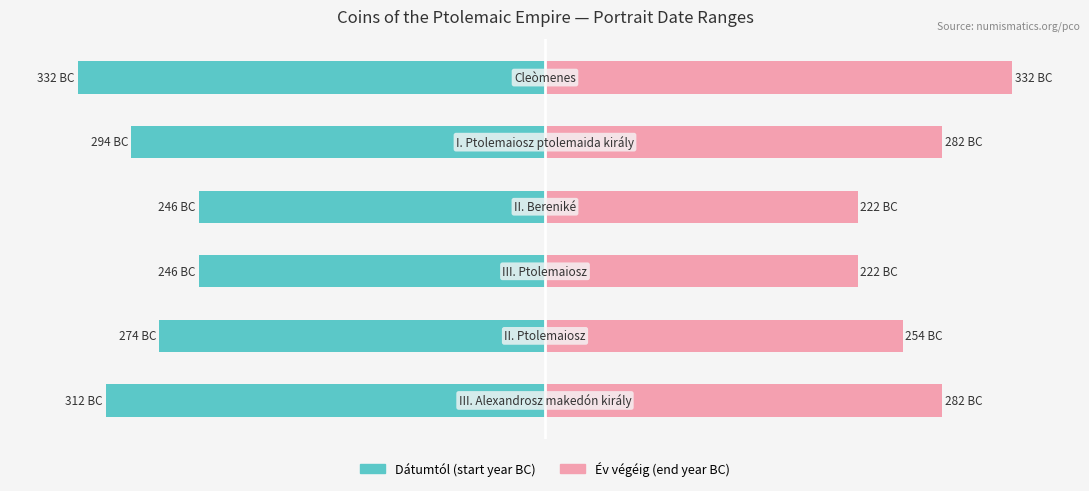

What is the difference between the highest and lowest values at 0?

576